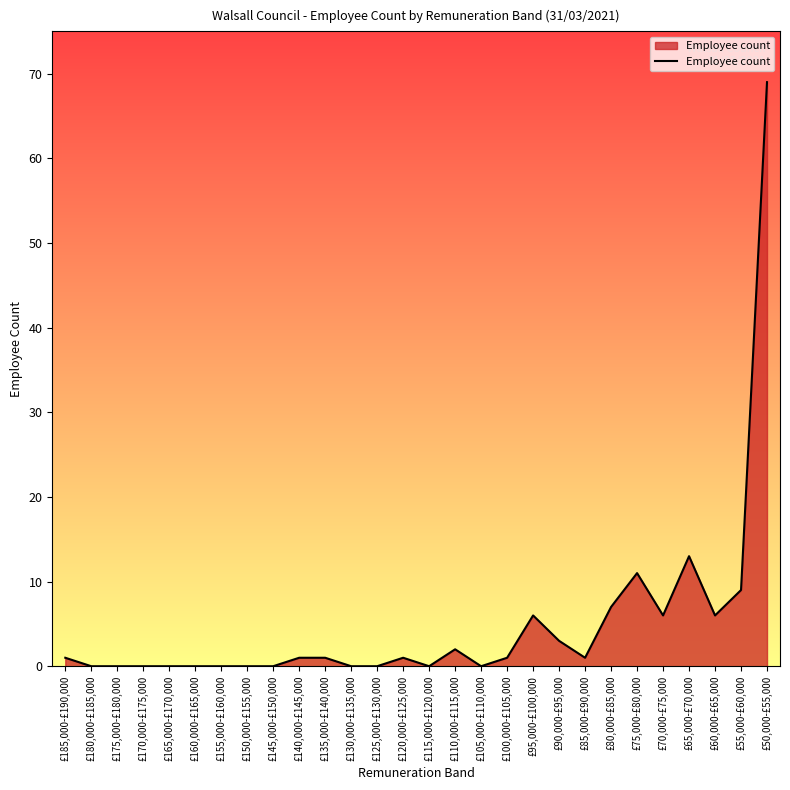

What value does the data have at £85,000-£90,000?

1